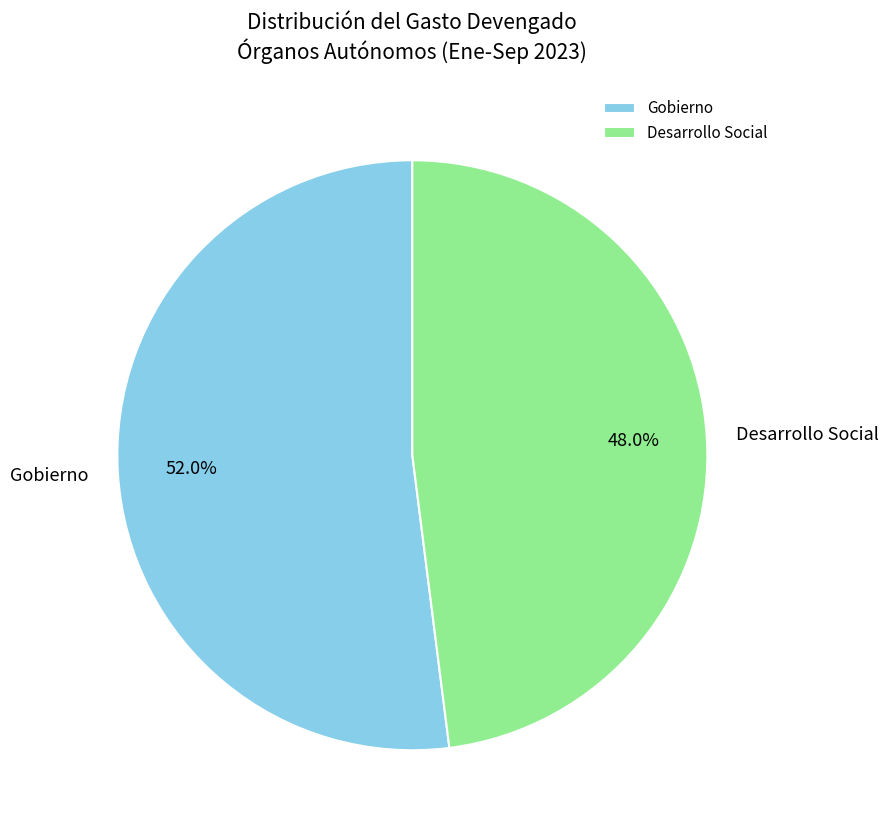

Combined, what portion of the pie is Gobierno and Desarrollo Social?

100.0%